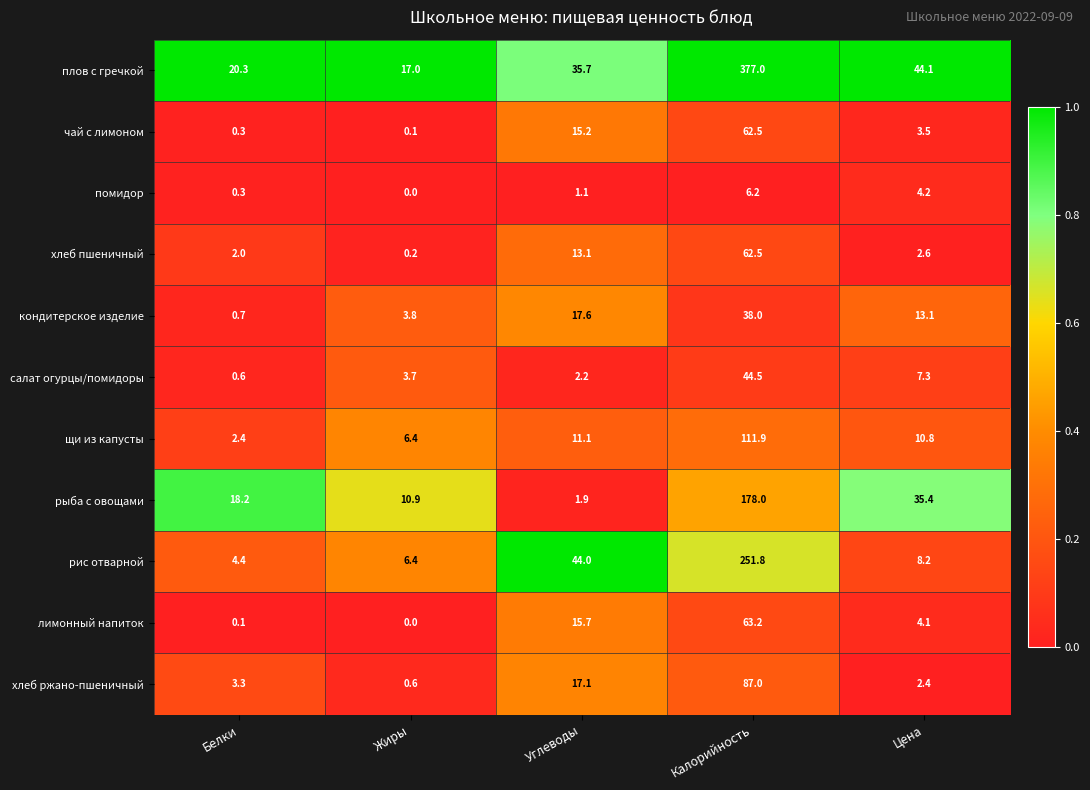

True or false: кондитерское изделие has a value of 13.1 at Цена.

True